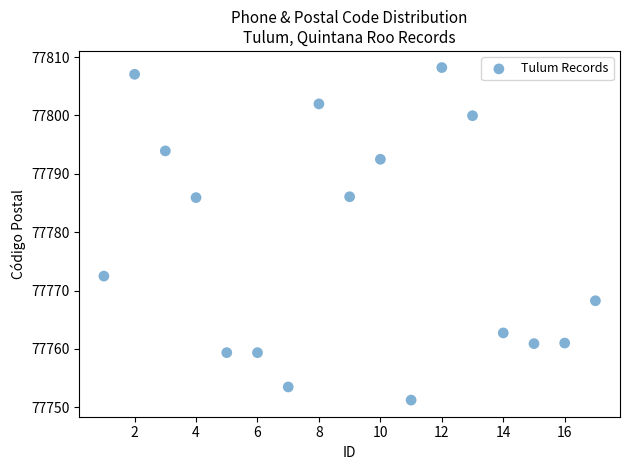

What is the range of Y values (max minus min)?

57.0